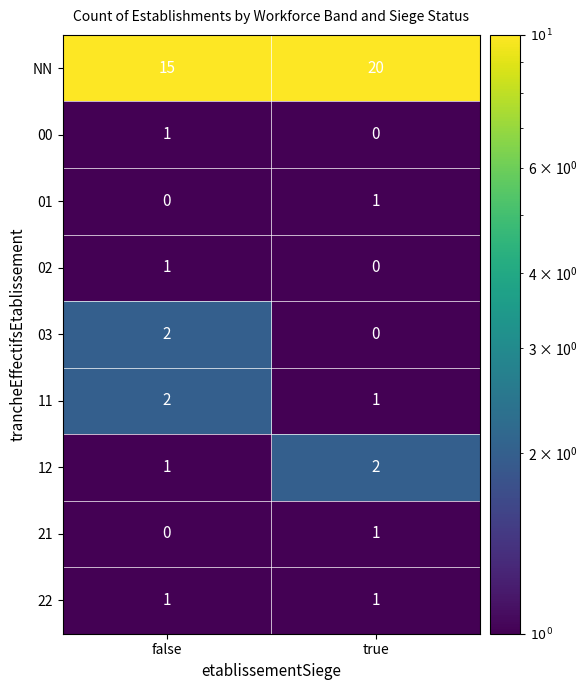

What is the difference between the maximum and minimum values in the NN series?

5